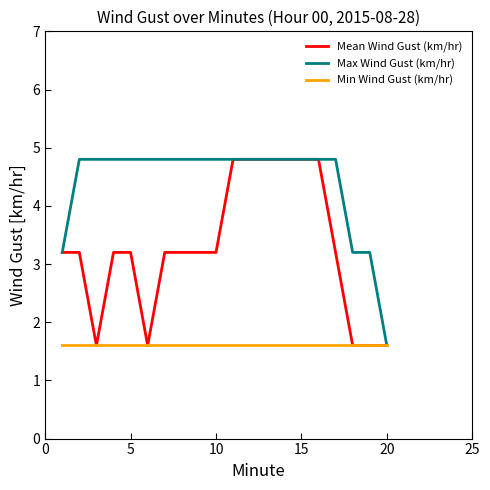

Which series has the largest total across all categories?

Max Wind Gust (km/hr)